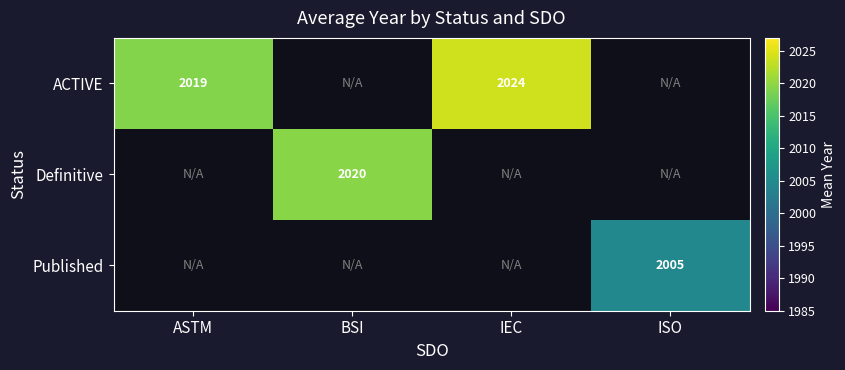

True or false: Definitive has a value of 2020.0 at BSI.

True